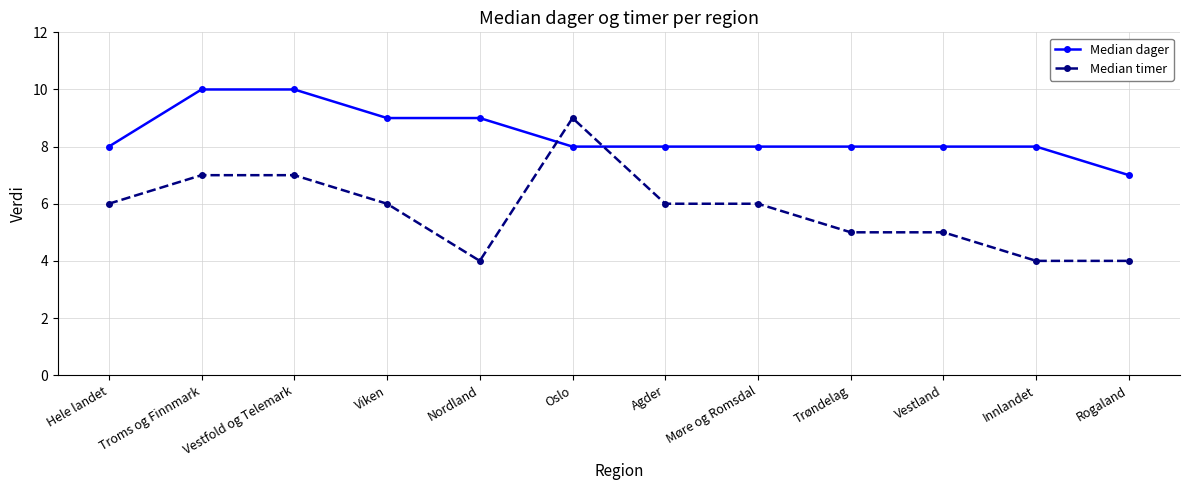

What is the label of the 12th point from the left?

Rogaland